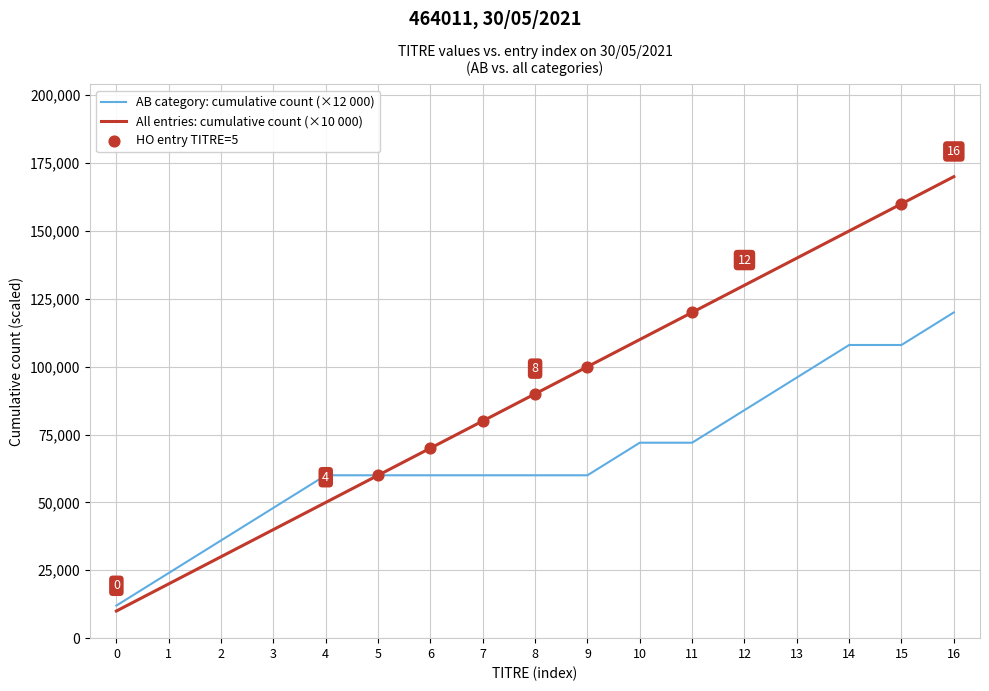

Is the value of AB category: cumulative count (×12 000) at 10 greater than the value of All entries: cumulative count (×10 000) at 15?

No